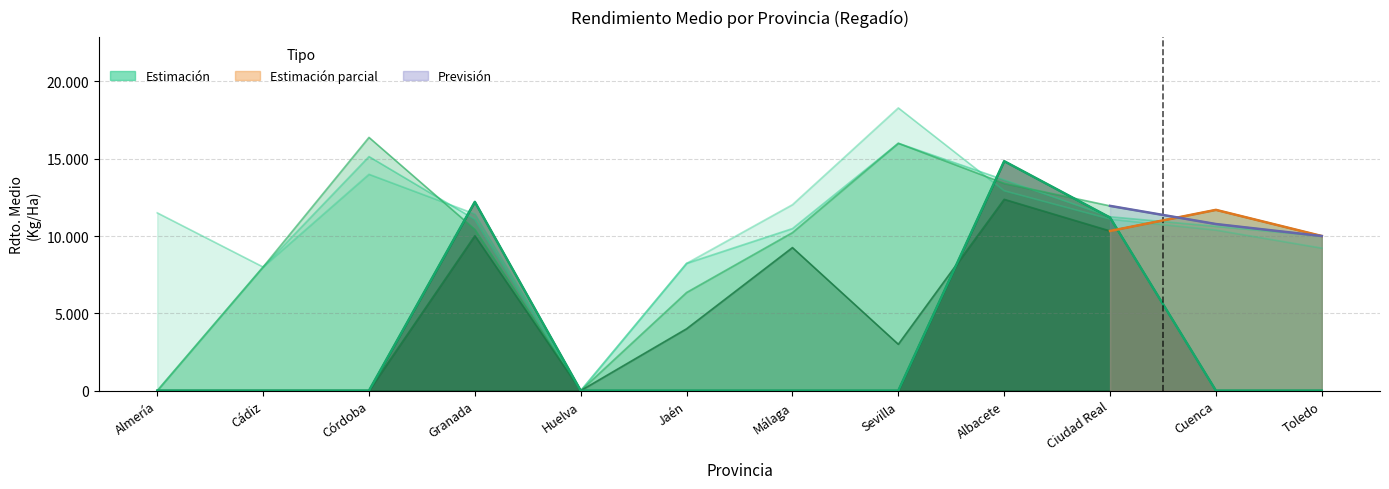

What is the difference between the maximum and minimum values in the Rdto. Medio 2023 series?

12373.8